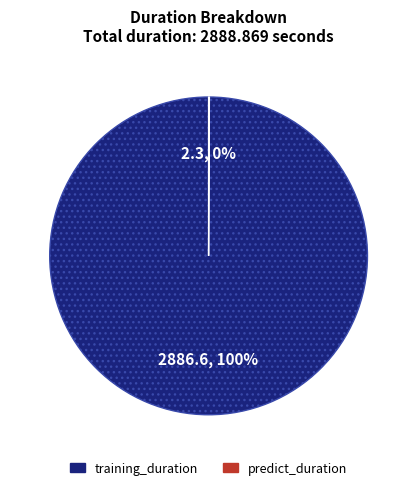

To the nearest percent, what is the difference between the largest and smallest slice percentages?

100%